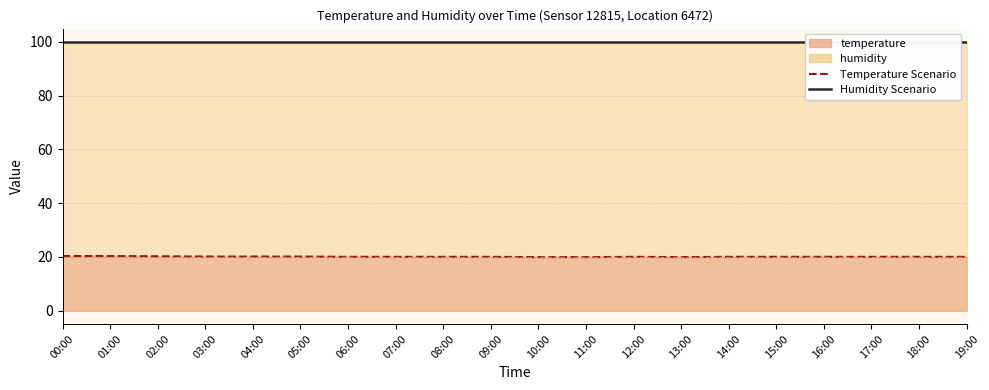

Reading right to left, transcribe all the data shown in this chart.

Humidity Scenario: 99.9	99.9	99.9	99.9	99.9	99.9	99.9	99.9	99.9	99.9	99.9	99.9	99.9	99.9	99.9	99.9	99.9	99.9	99.9	99.9
Temperature Scenario: 20.0	20.0	20.0	20.0	20.0	20.0	19.9	20.0	19.9	19.9	20.0	20.0	20.0	20.0	20.1	20.1	20.1	20.2	20.3	20.3